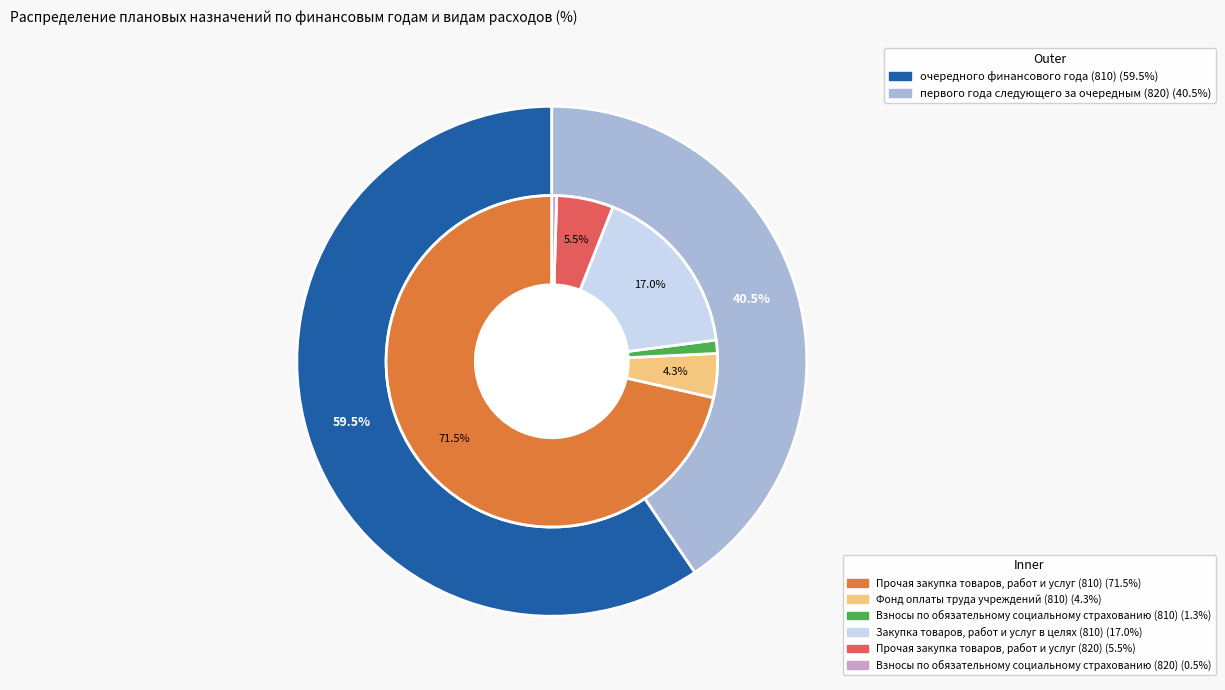

Does очередного финансового года (810) account for over 50% of the chart?

Yes